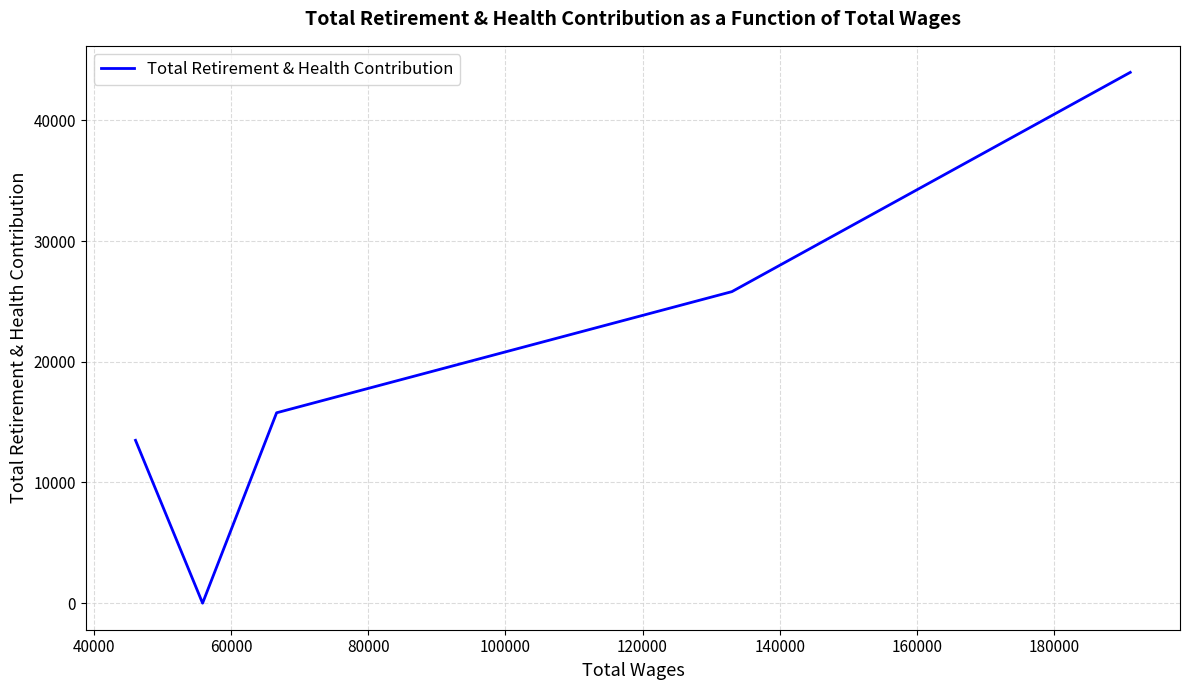

How many categories are shown in the chart?

5